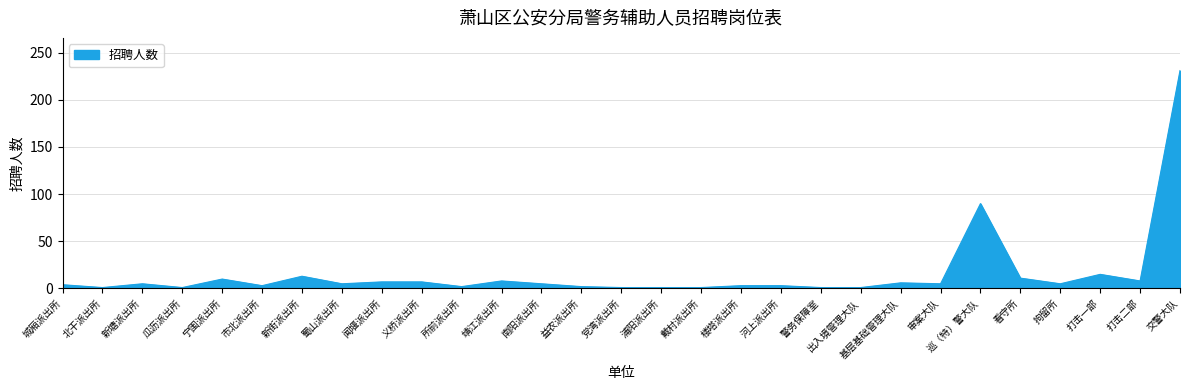

Where is the first local maximum?

新塘派出所